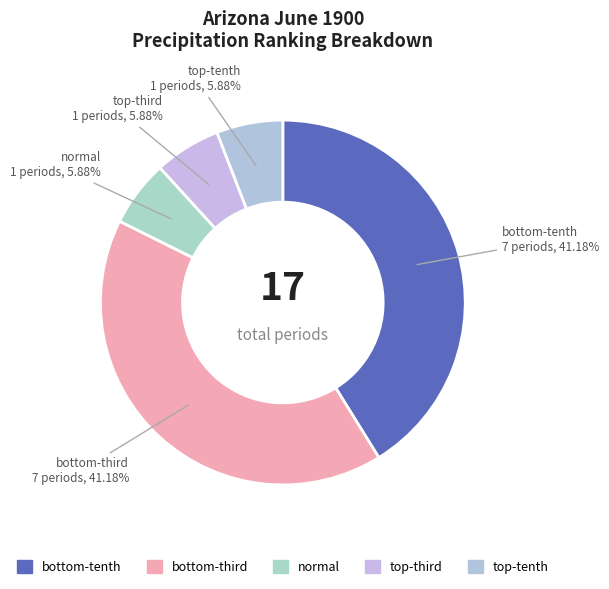

How many slices are in this pie chart?

5